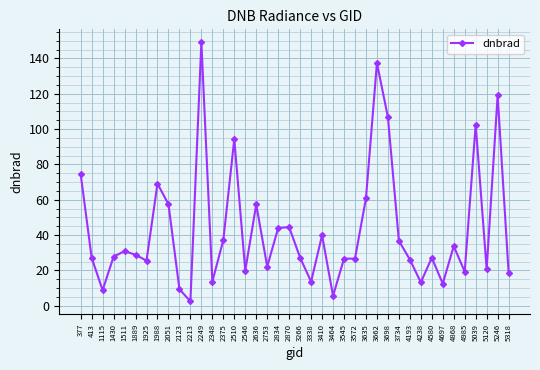

What value does the data have at 4985?

19.3